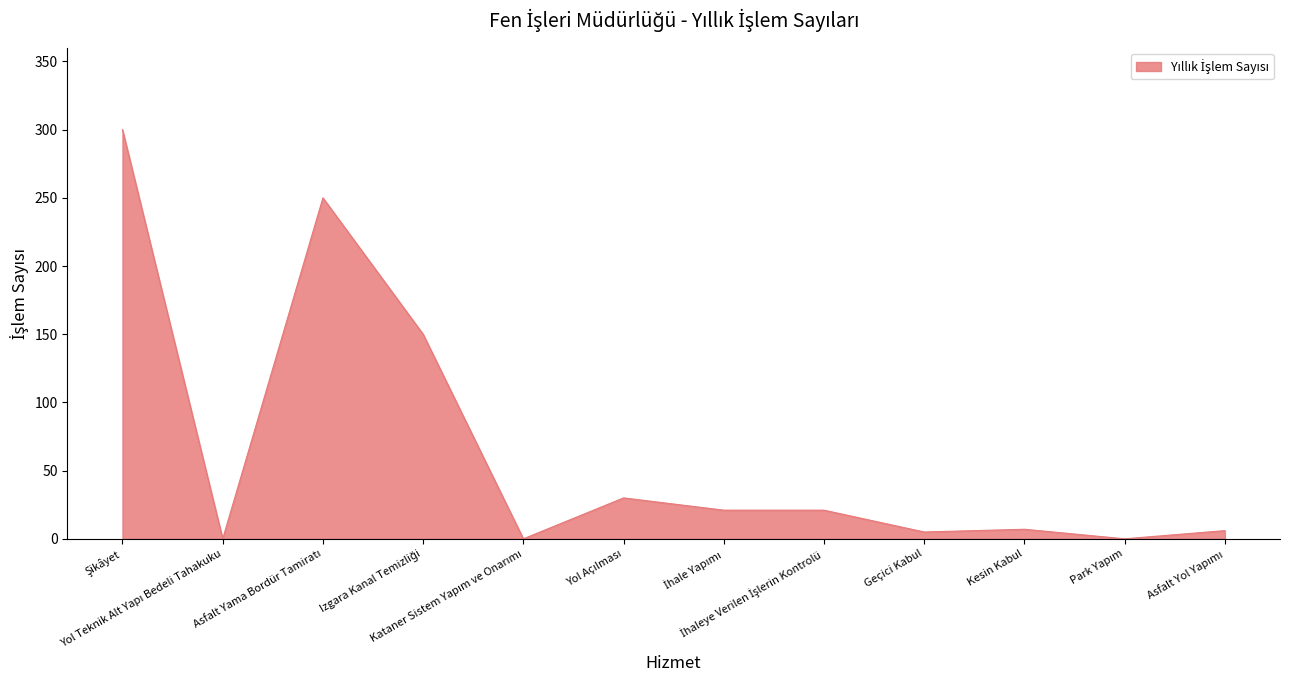

What is the maximum value shown in the chart?

300